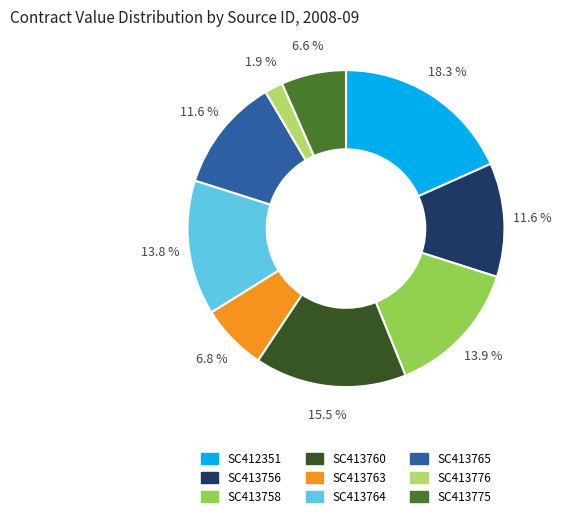

Is there a majority slice in this chart?

No